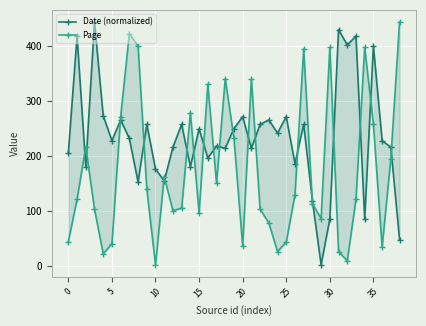

What is the average value of the Page series?

174.4